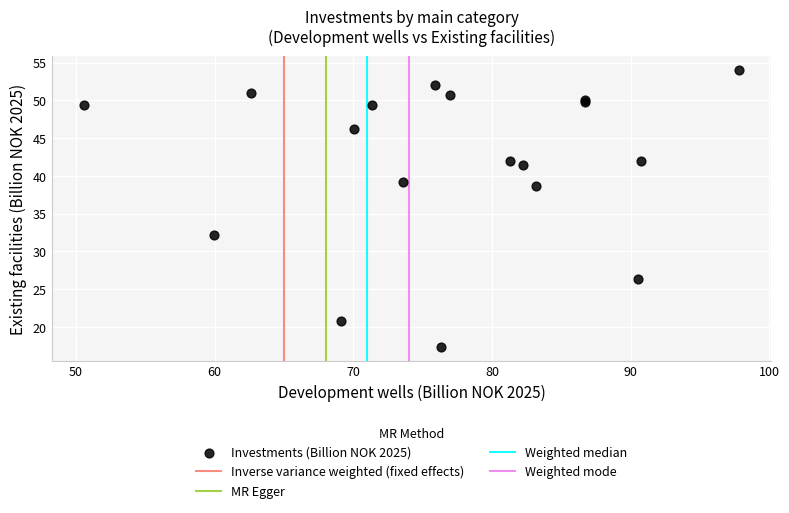

What Y value in the scatter plot is closest to 35?

32.1